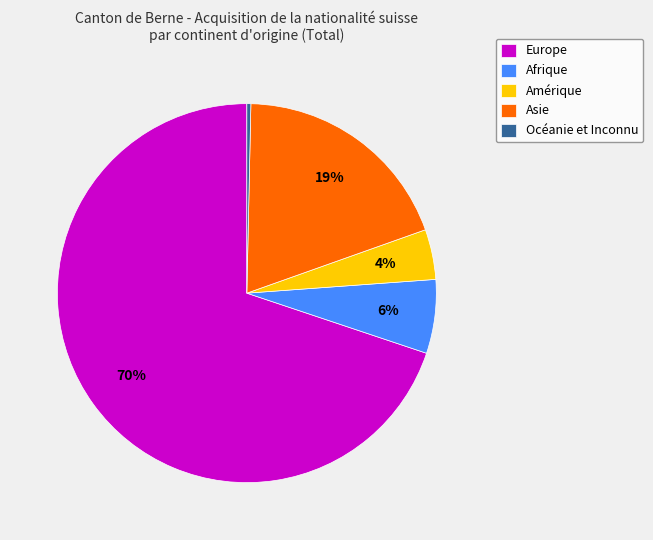

What percentage is the Afrique slice, to the nearest percent?

6%